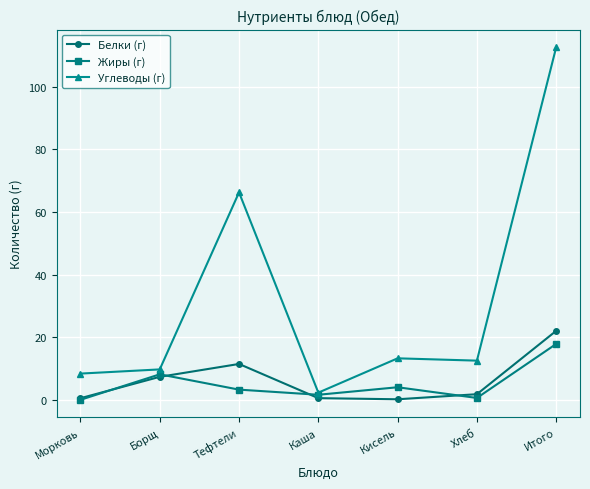

Rank the series by their maximum value, from lowest to highest.

Жиры (г), Белки (г), Углеводы (г)